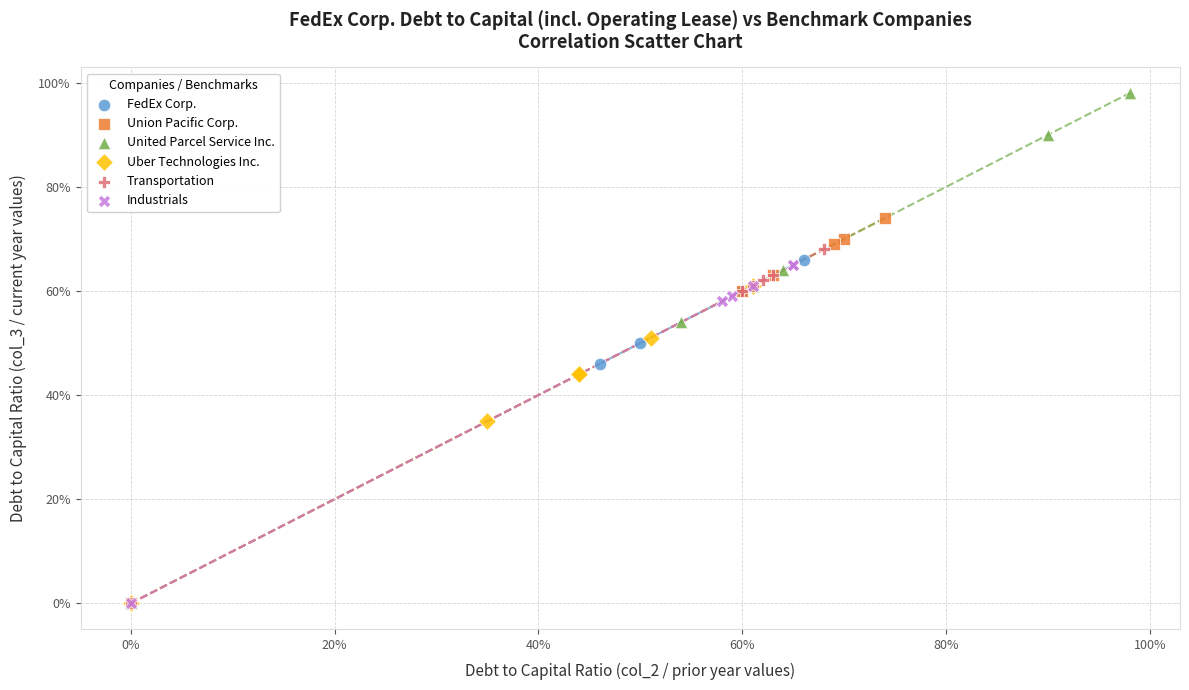

Which series reaches the maximum Y coordinate?

United Parcel Service Inc.